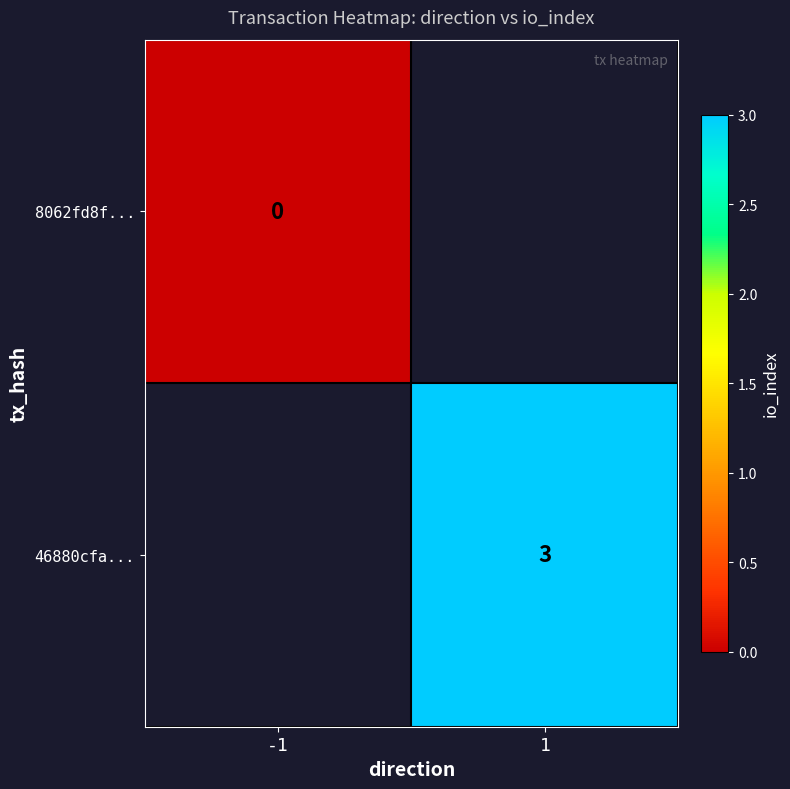

The value of 46880cfa... at 1 is 5. True or false?

False